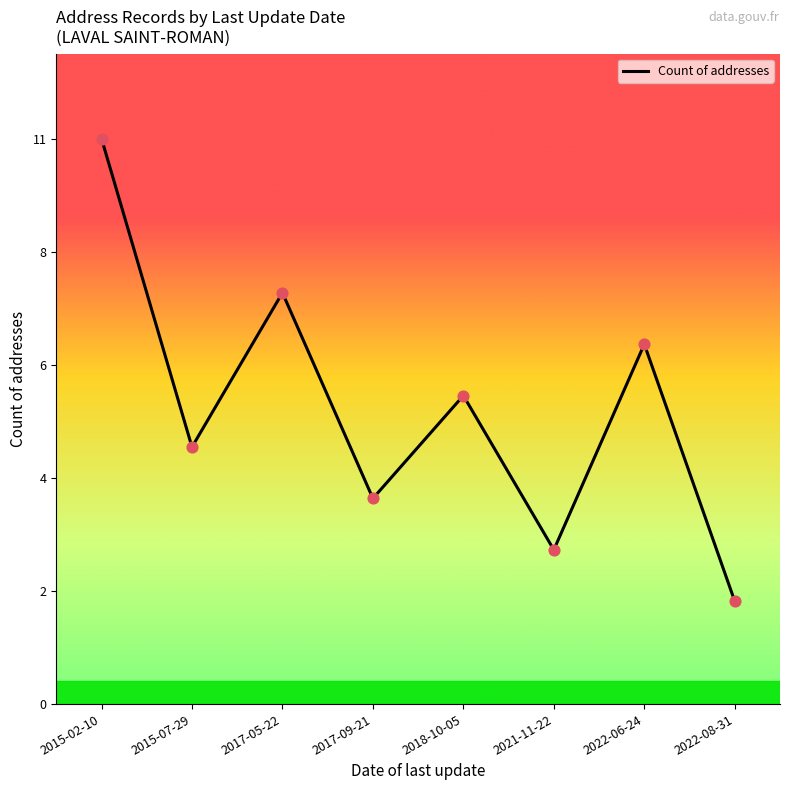

Which has a higher value, 2015-02-10 or 2018-10-05?

2015-02-10